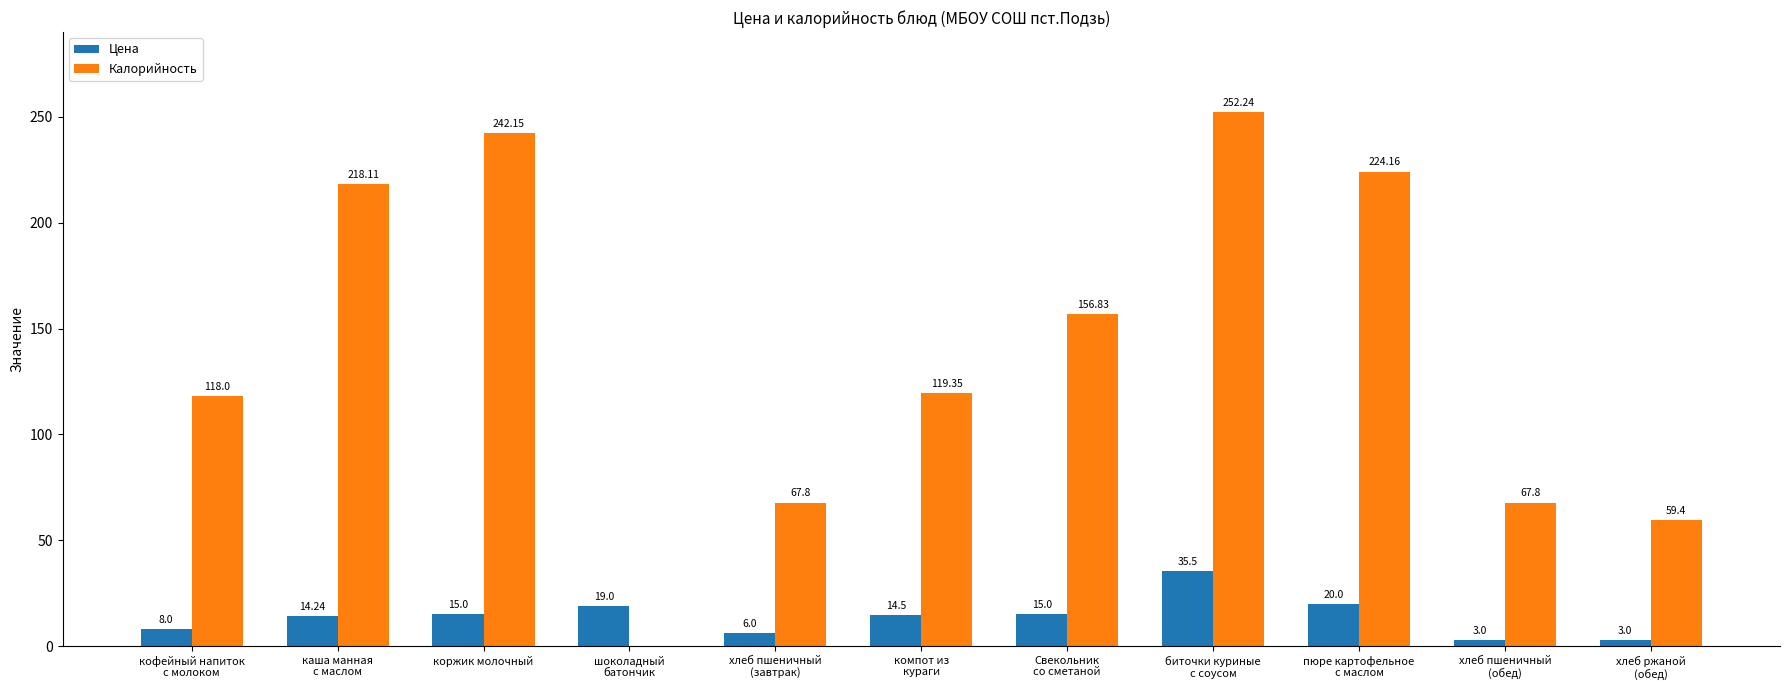

What is the sum of all Калорийность values?

1525.8